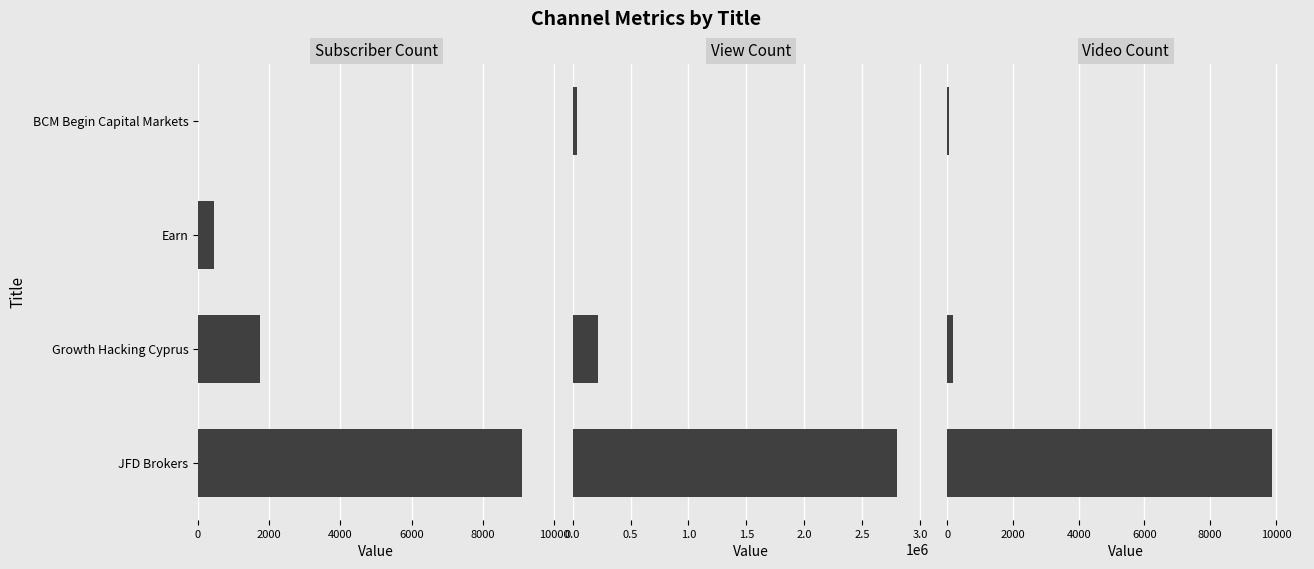

The Video Count series shows 12 at BCM Begin Capital Markets. True or false?

False